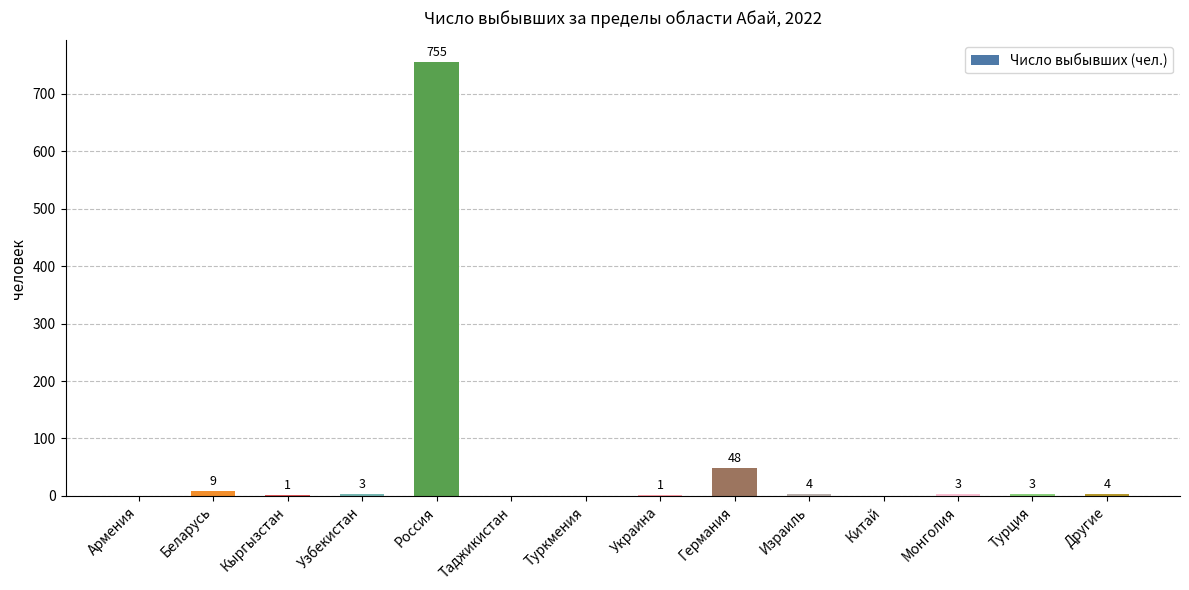

What is the greatest value displayed?

755